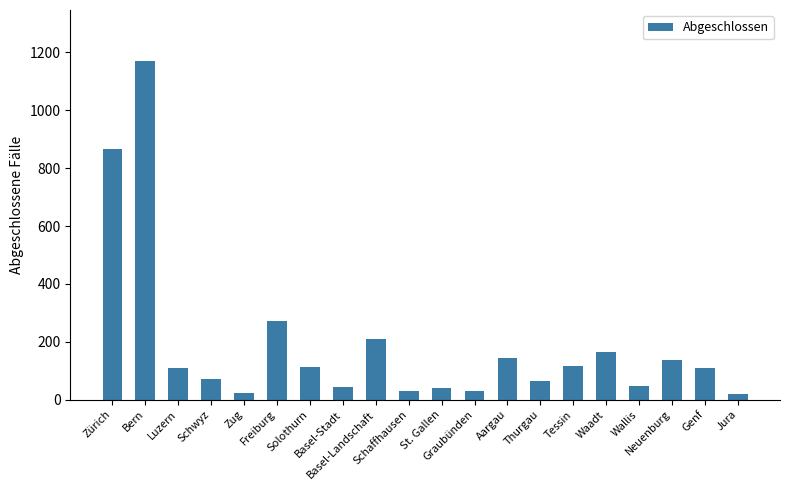

What is the sum of the values at Zürich and Solothurn?

979